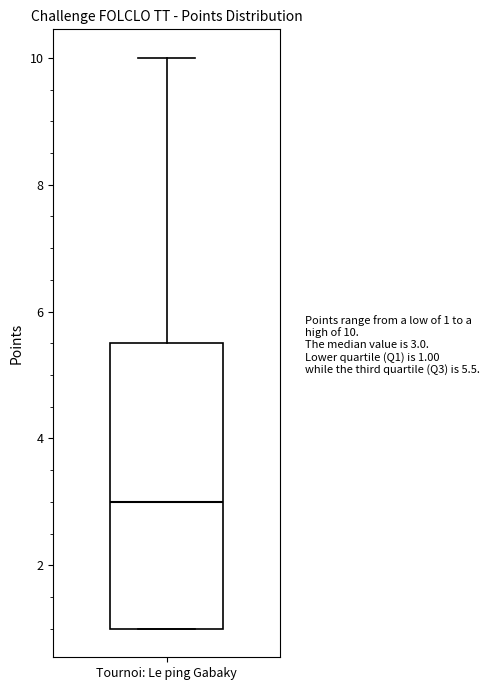

Where is the upper edge of the box for Tournoi: Le ping Gabaky on the y-axis? The values are not printed on the chart, so give them approximately, as read against the axis.

5.6